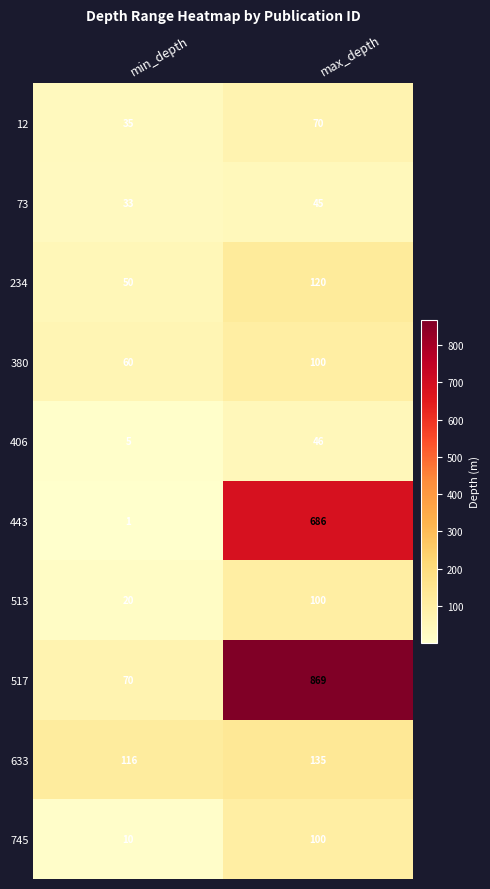

What is the total value across all series at max_depth?

2271